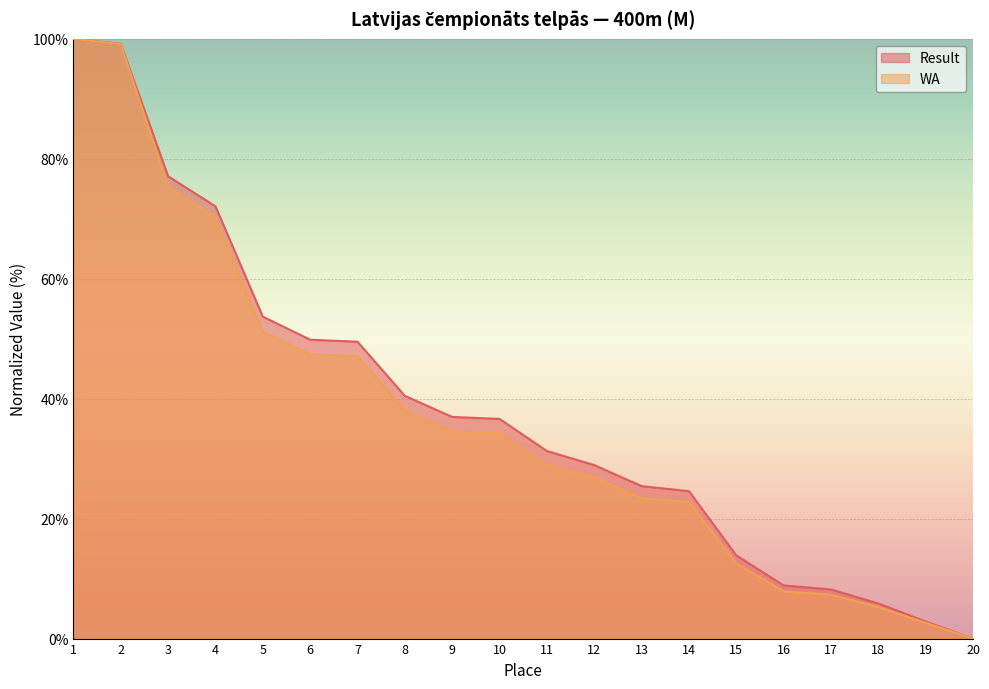

What is the value of the Result point at the 11th from the left?

31.3